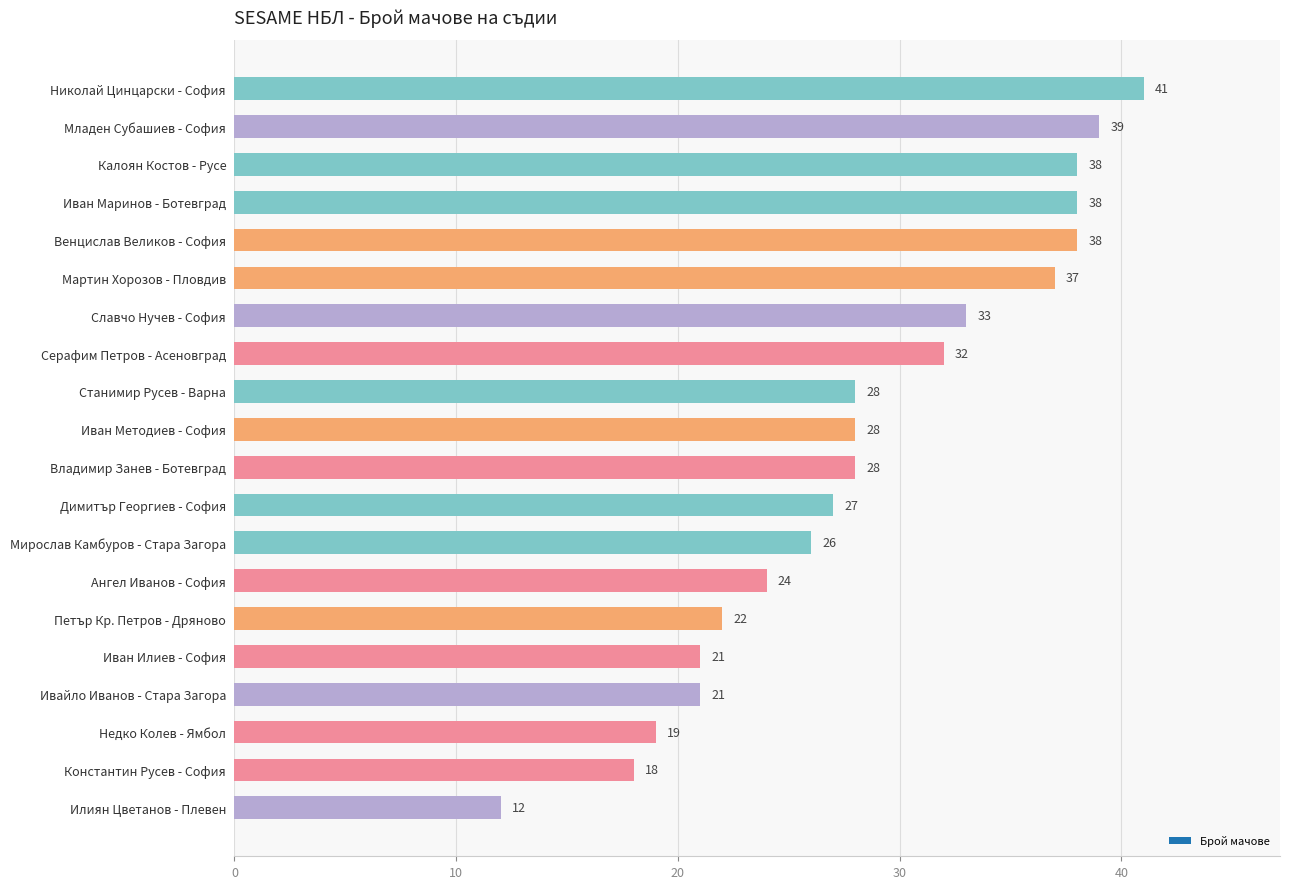

The chart shows a value of 36 at Иван Илиев - София. True or false?

False